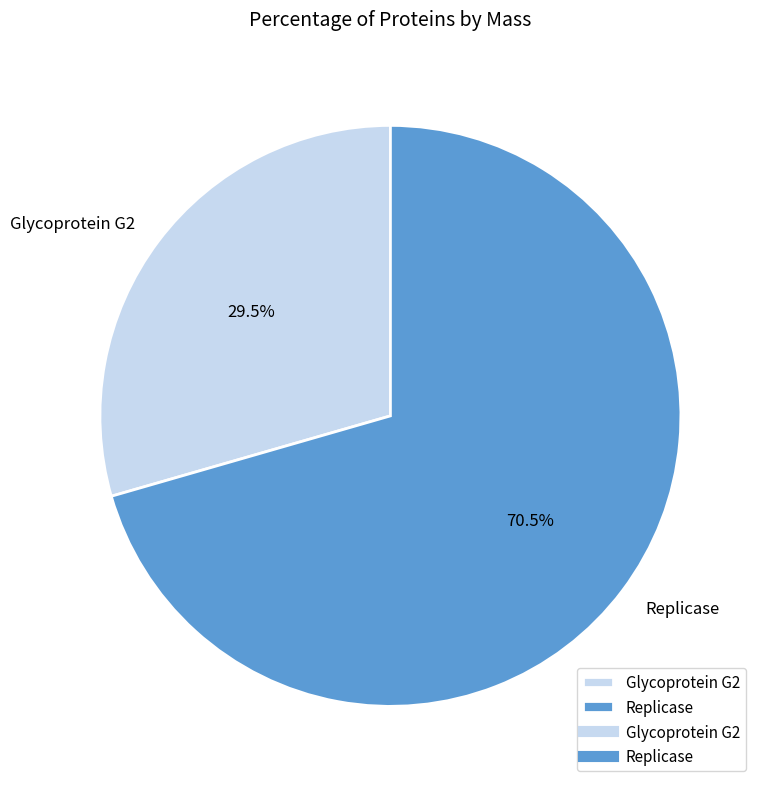

Do Glycoprotein G2 and Replicase together represent more than half of the pie?

Yes